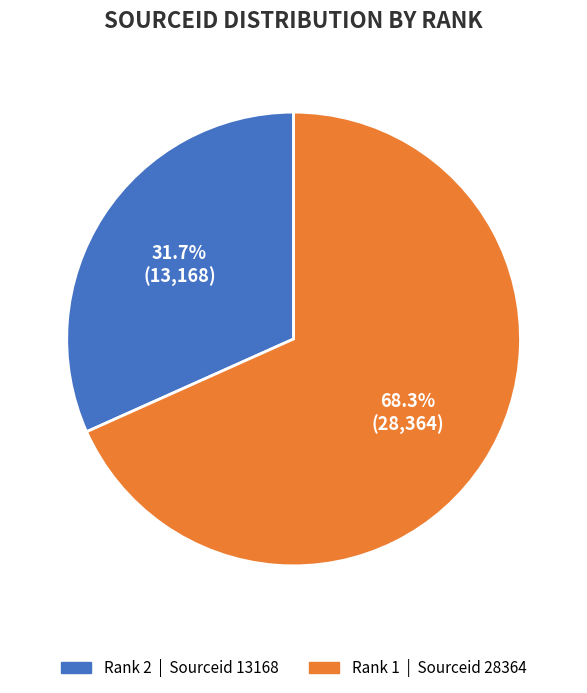

Does any single category account for the majority?

Yes